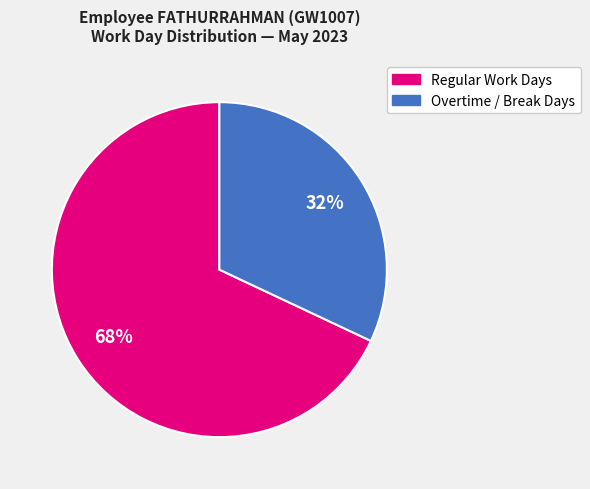

Is there any slice that represents more than half of the pie?

Yes